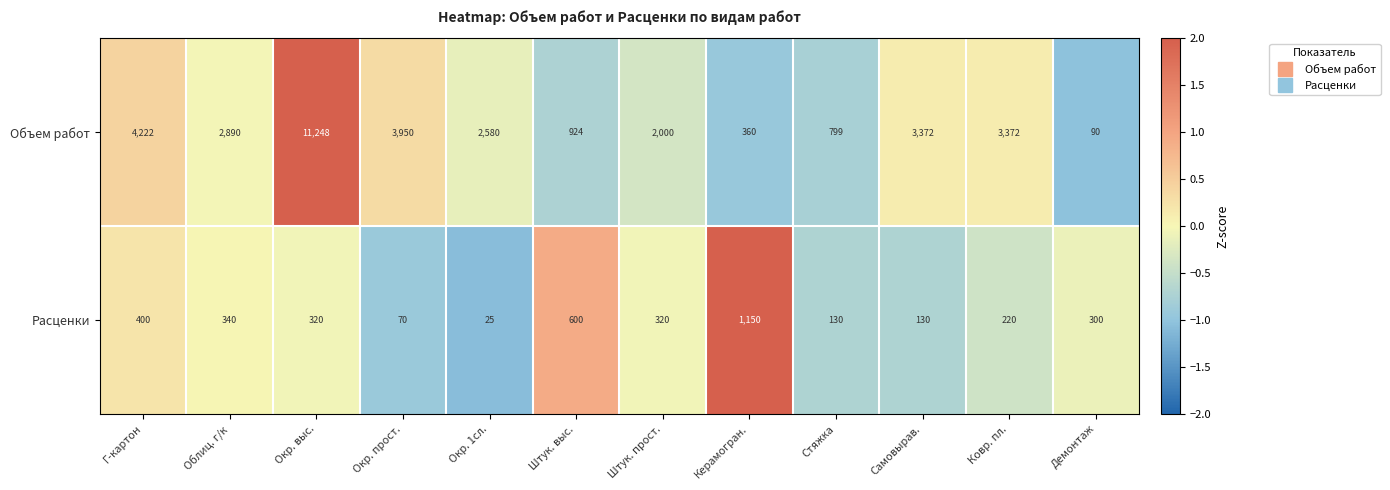

At which label is Объем работ closest to 5669?

Г-картон